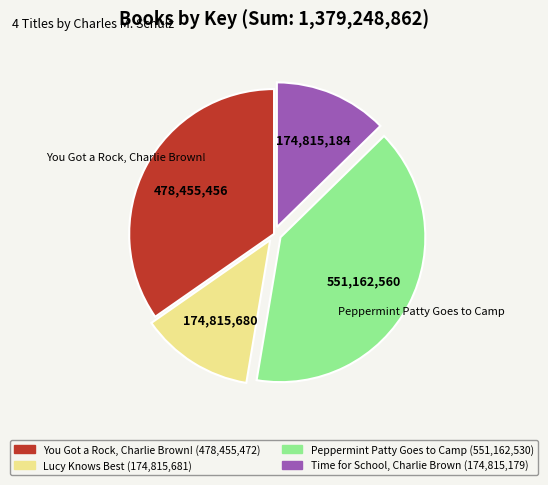

What is the ratio of the value at Time for School, Charlie Brown to the value at You Got a Rock, Charlie Brown!?

0.4